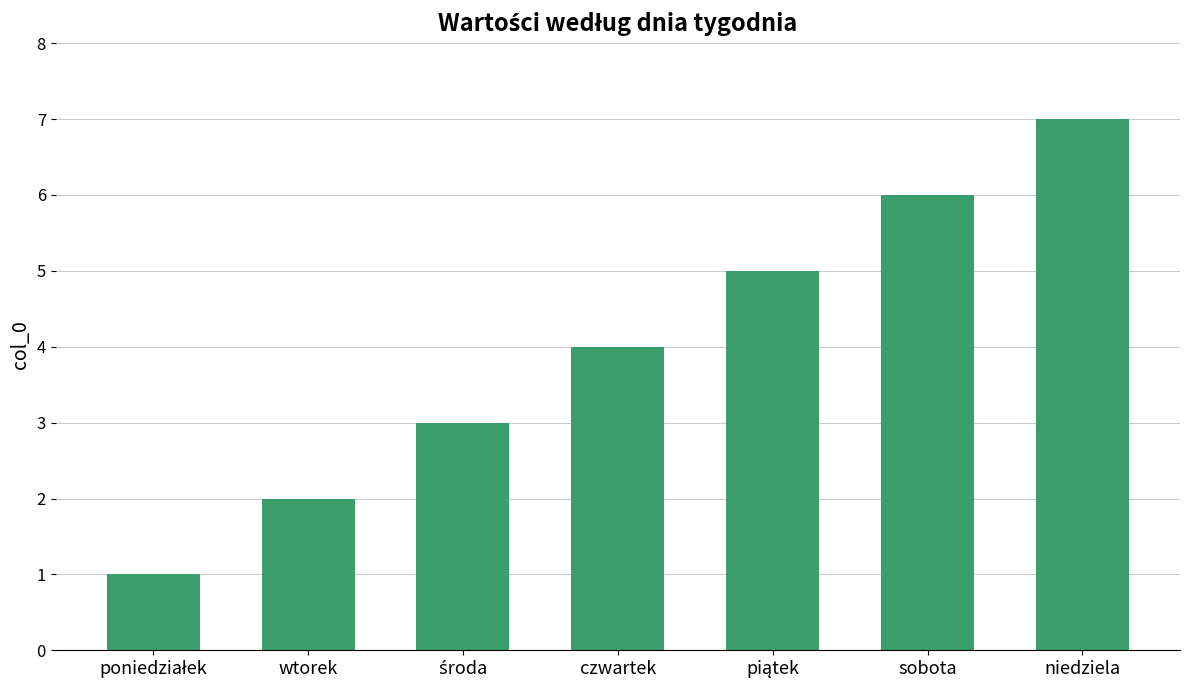

The value at sobota is 1. True or false?

False